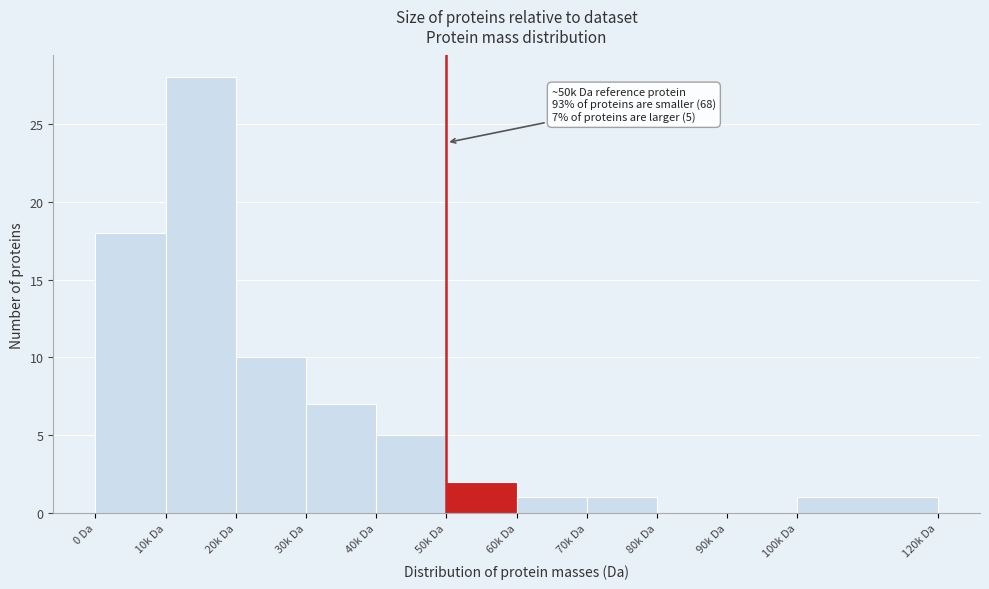

Reading left to right, extract all data points from this chart.

0 Da=18	10k Da=28	20k Da=10	30k Da=7	40k Da=5	50k Da=2	60k Da=1	70k Da=1	80k Da=0	90k Da=0	100k Da=1